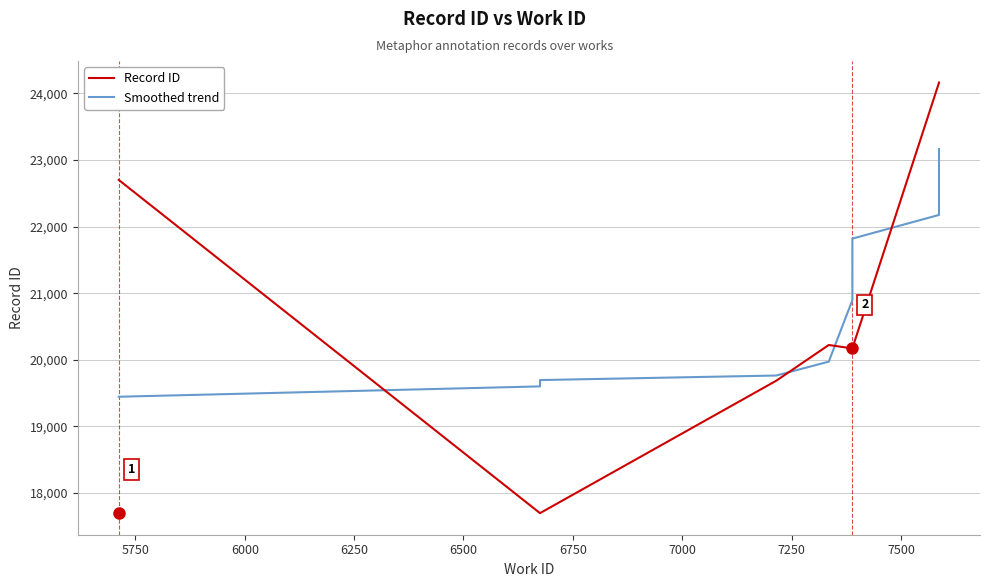

How many values in the Smoothed trend series exceed 20895?

5